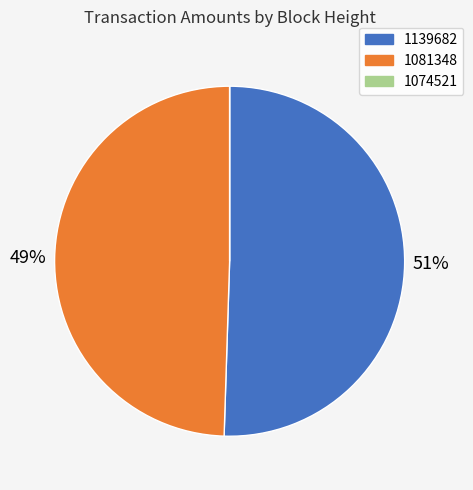

To the nearest percent, what percentage of the pie is 1081348?

49%